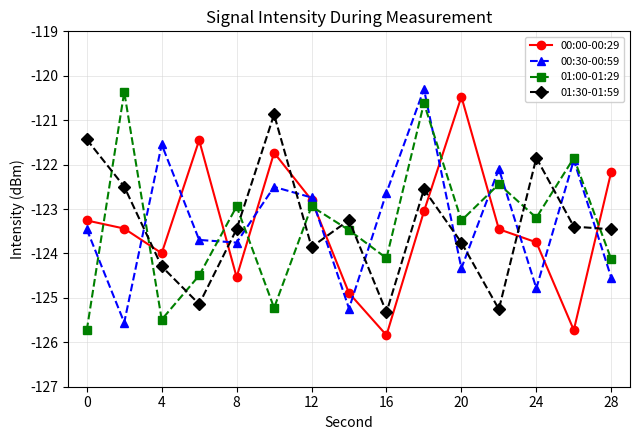

What is the value of the 00:30-00:59 point at the 7th from the left?

-122.7